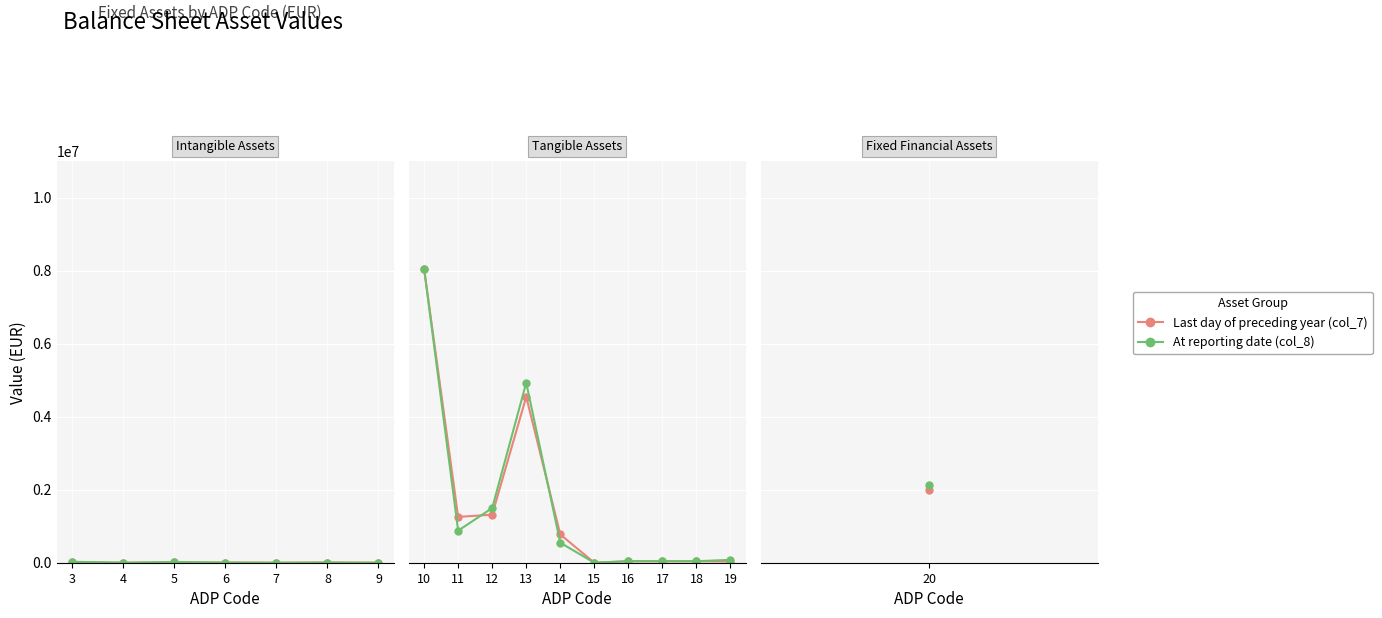

Is it true that Last day of preceding year (col_7) equals 1985532 at 11?

False